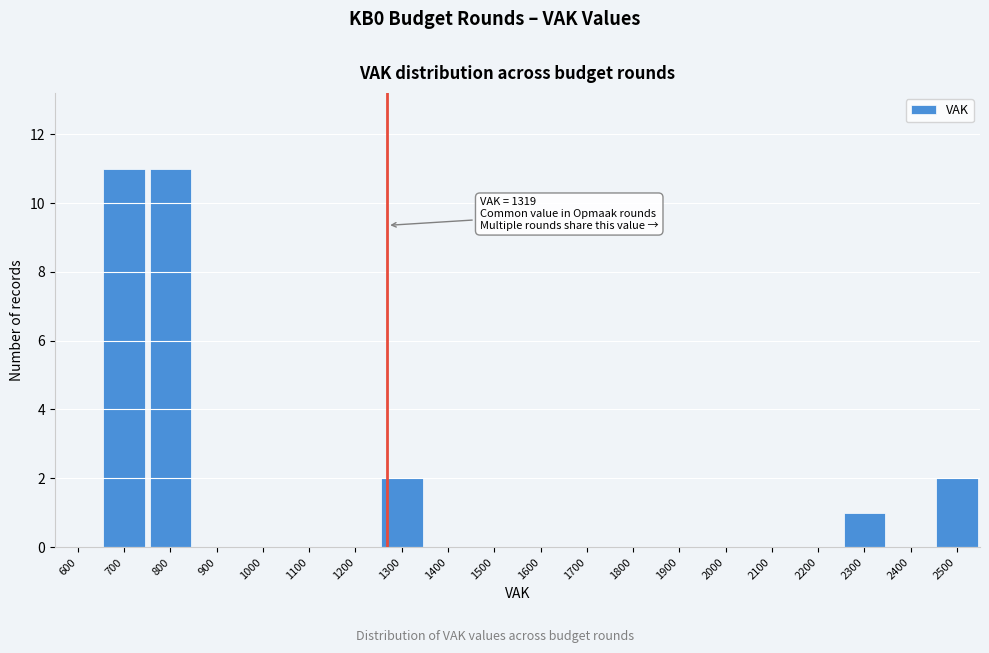

Reading left to right, transcribe all the data shown in this chart.

600=0	700=11	800=11	900=0	1000=0	1100=0	1200=0	1300=2	1400=0	1500=0	1600=0	1700=0	1800=0	1900=0	2000=0	2100=0	2200=0	2300=1	2400=0	2500=2